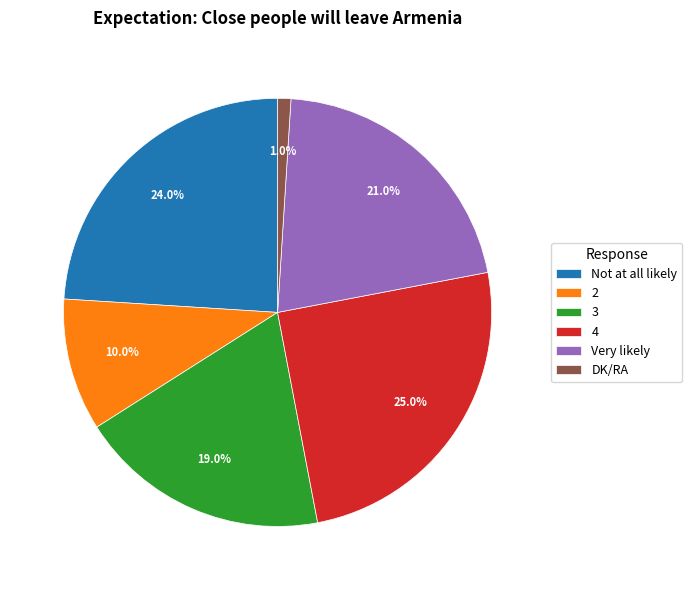

Does 3 account for over 50% of the chart?

No